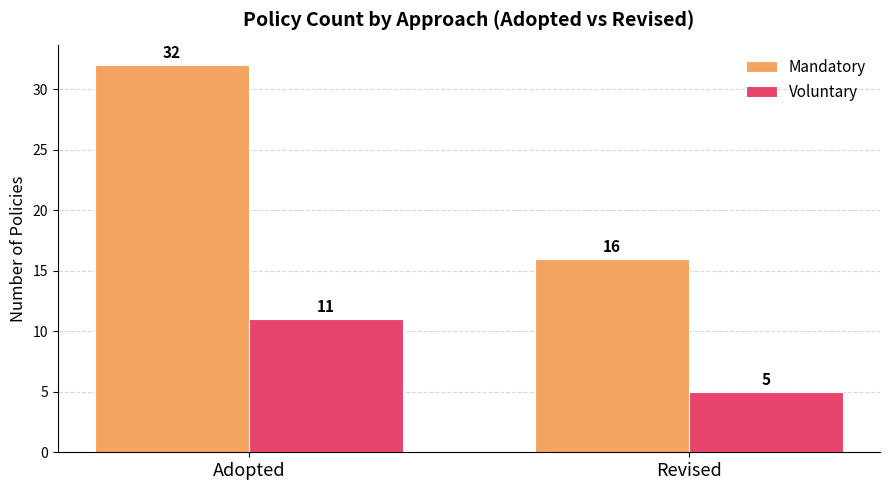

Which series changed the most between Adopted and Revised?

Mandatory